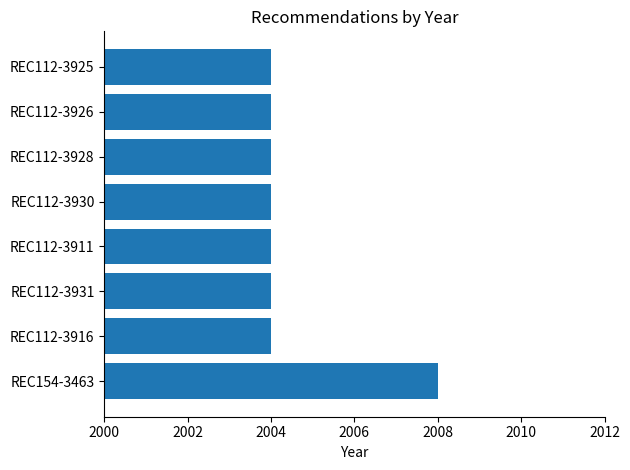

Reading top to bottom, transcribe all the data shown in this chart.

2004	2004	2004	2004	2004	2004	2004	2008